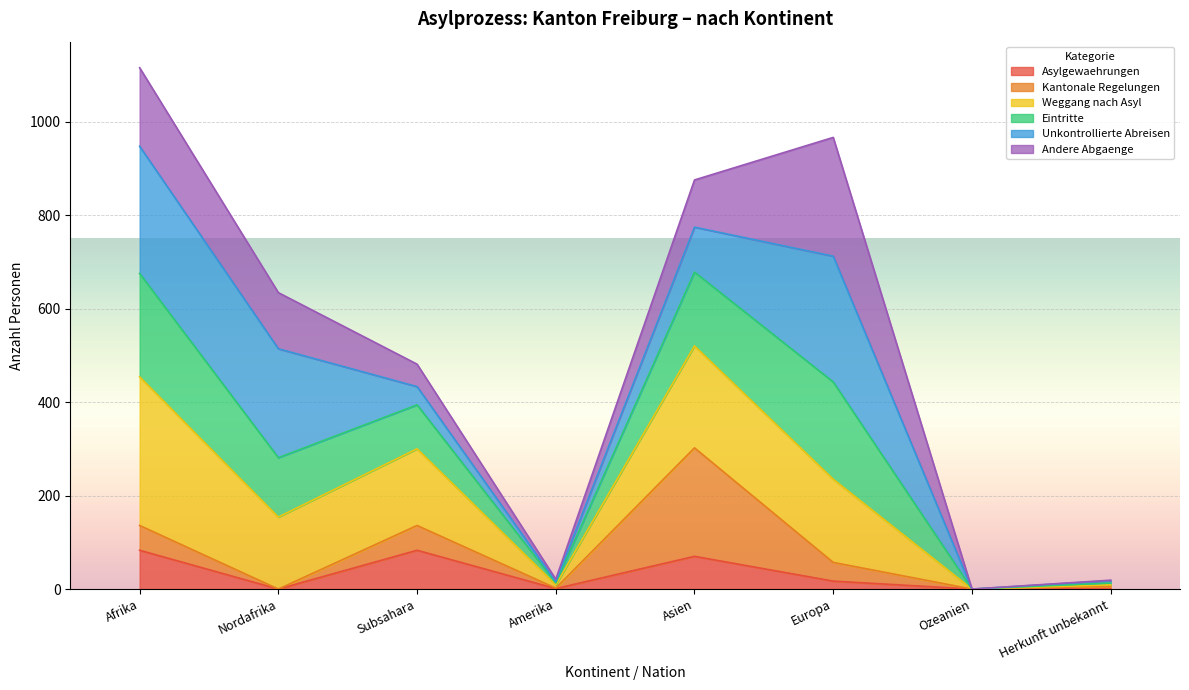

At which category is the sum across all series the highest?

Afrika